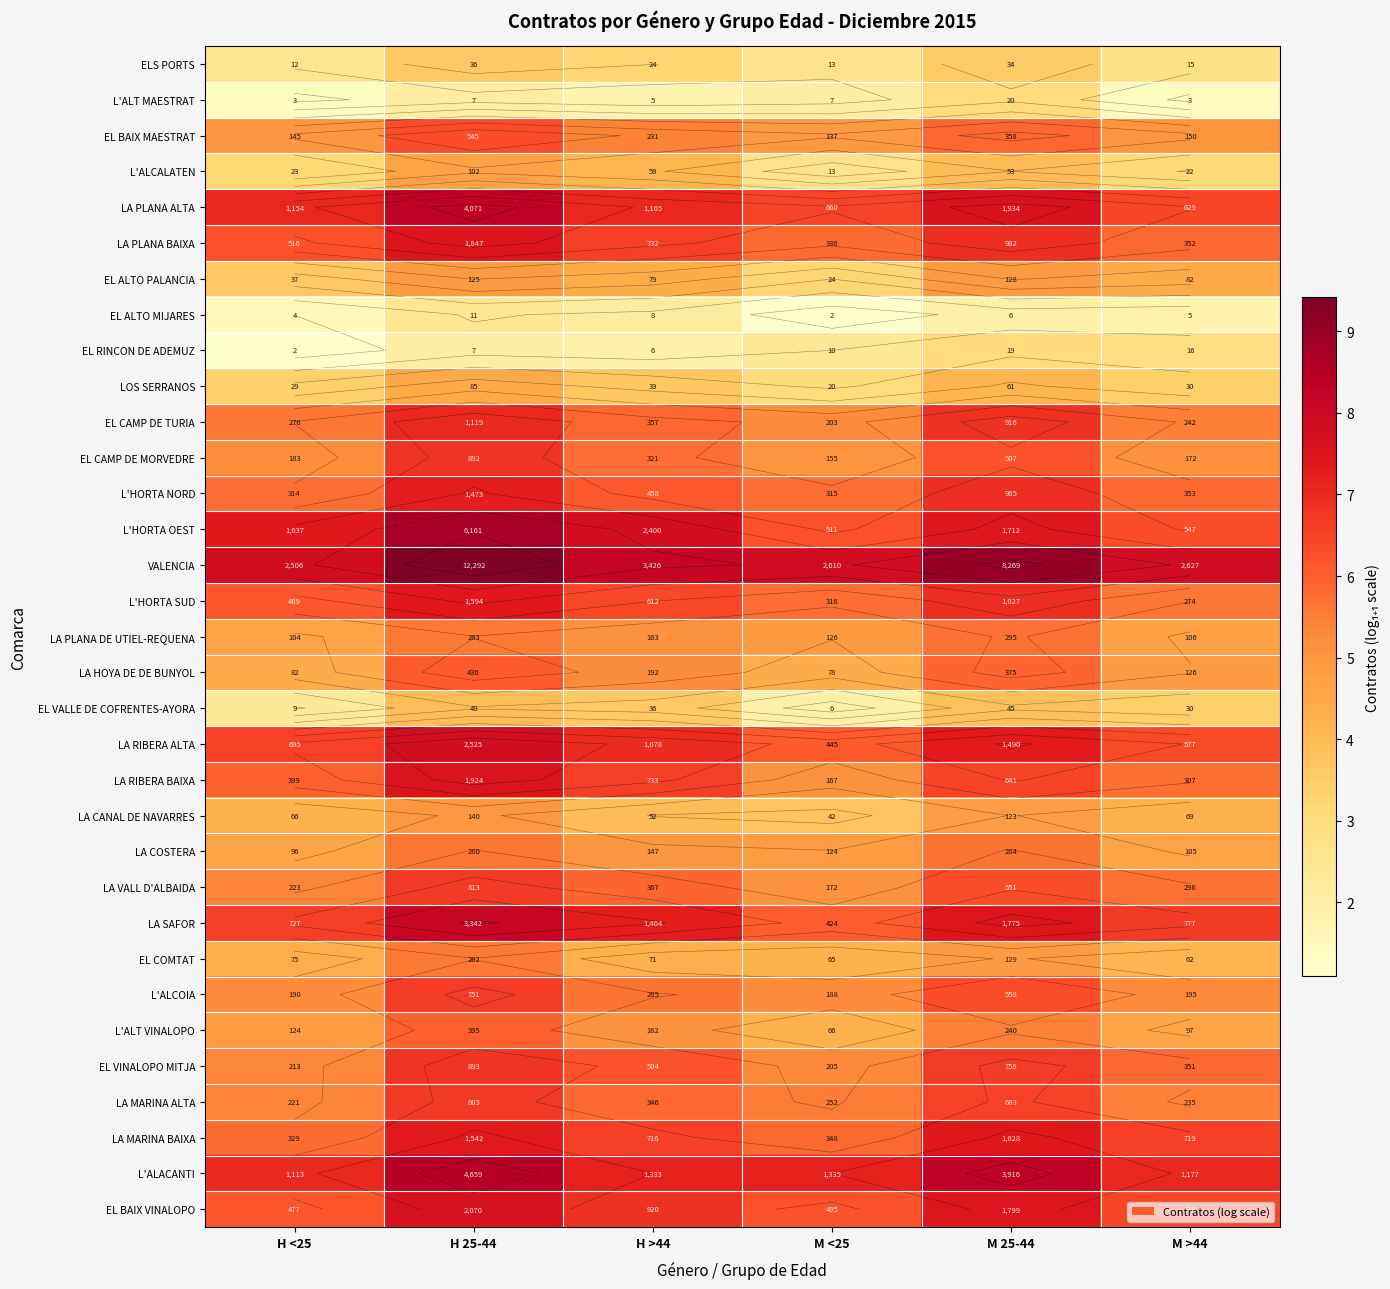

At which label is EL CAMP DE MORVEDRE closest to 5?

M <25